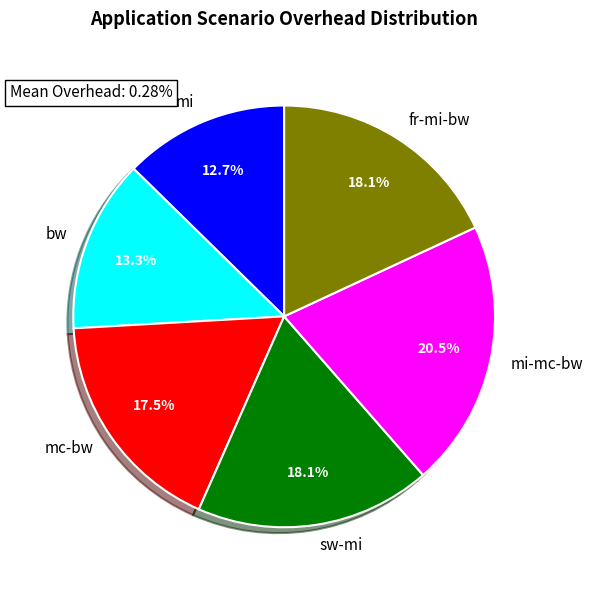

Do sw-mi and fr-mi-bw together represent more than half of the pie?

No